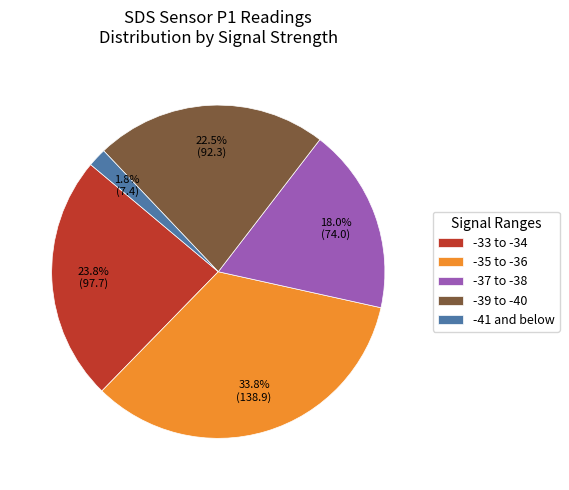

What is the total percentage of -37 to -38 and -39 to -40?

40.5%